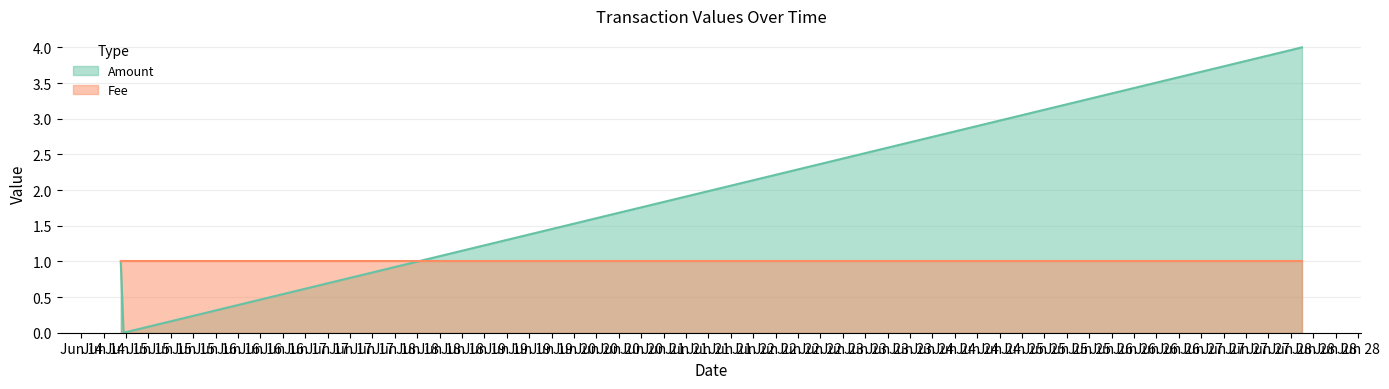

Rank the categories by value from highest to lowest.

2017-06-28 06:57:29, 2017-06-15 02:34:39, 2017-06-15 03:20:04